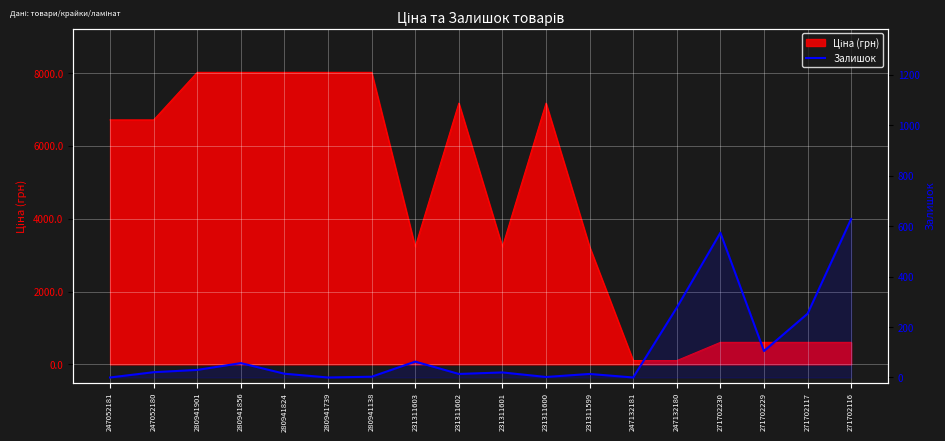

How many data points are less than 21?

9